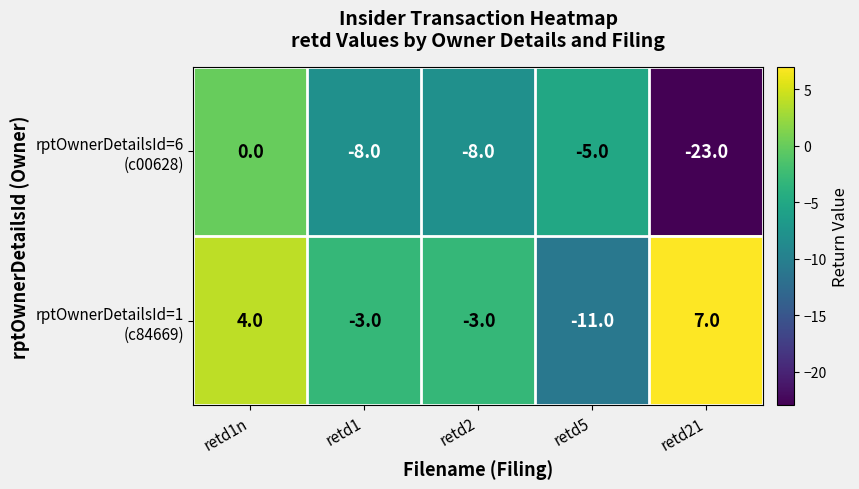

What is the total value across all series at retd1?

-11